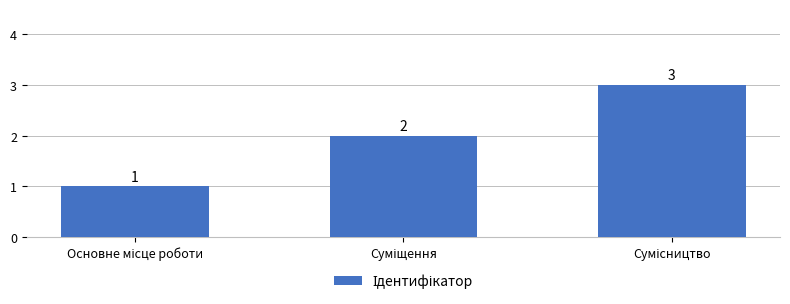

Count the values in the range 1 to 3.

3